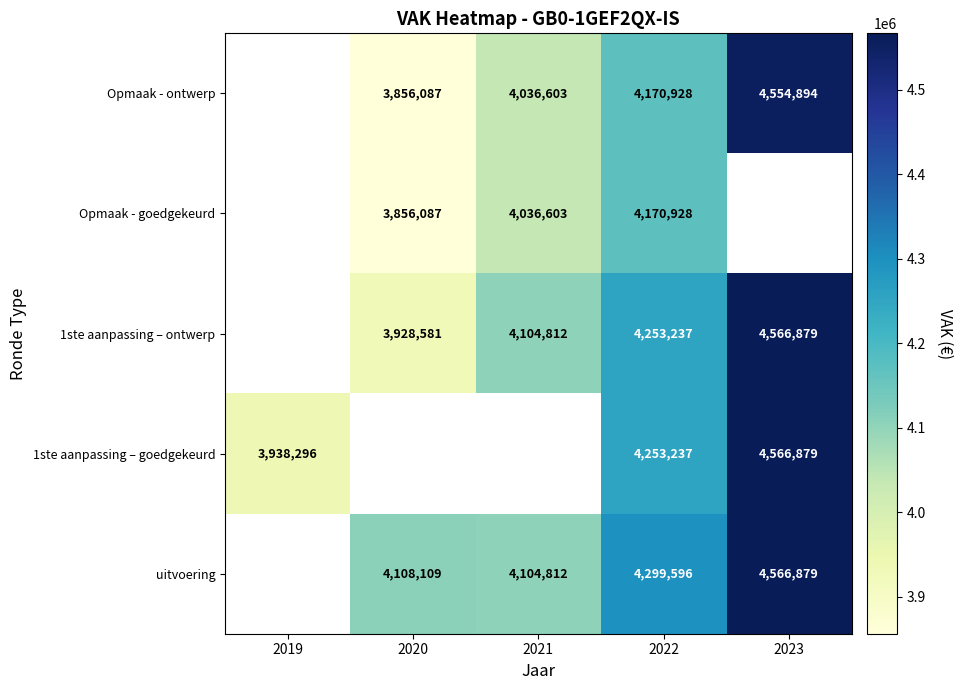

Which category has the lowest value across all series?

2020